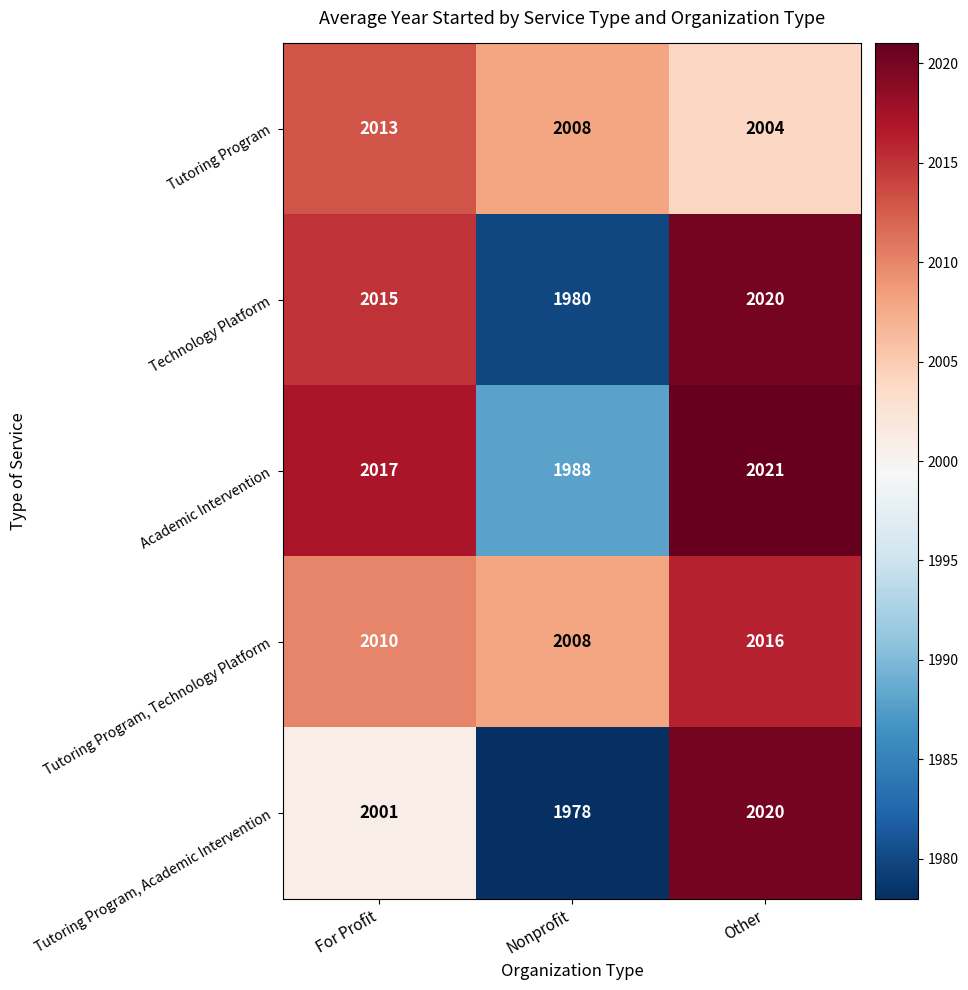

Which series has the widest spread of values?

Tutoring Program, Academic Intervention